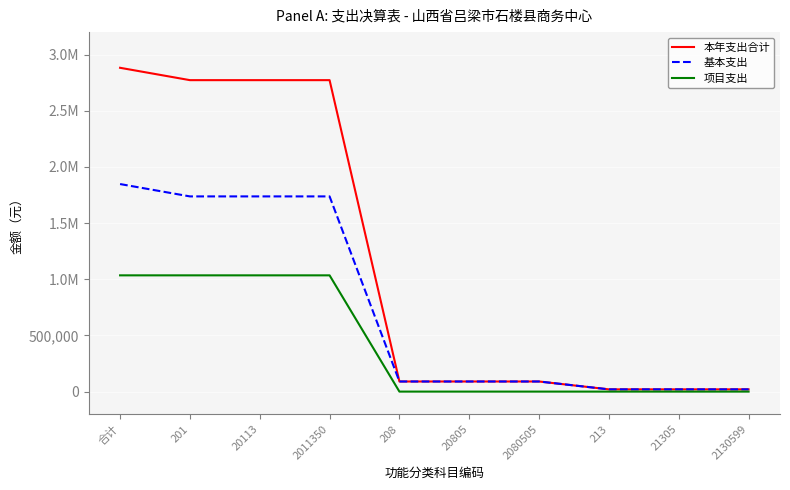

What is the difference between the 本年支出合计 values at 20113 and 213?

2752393.3